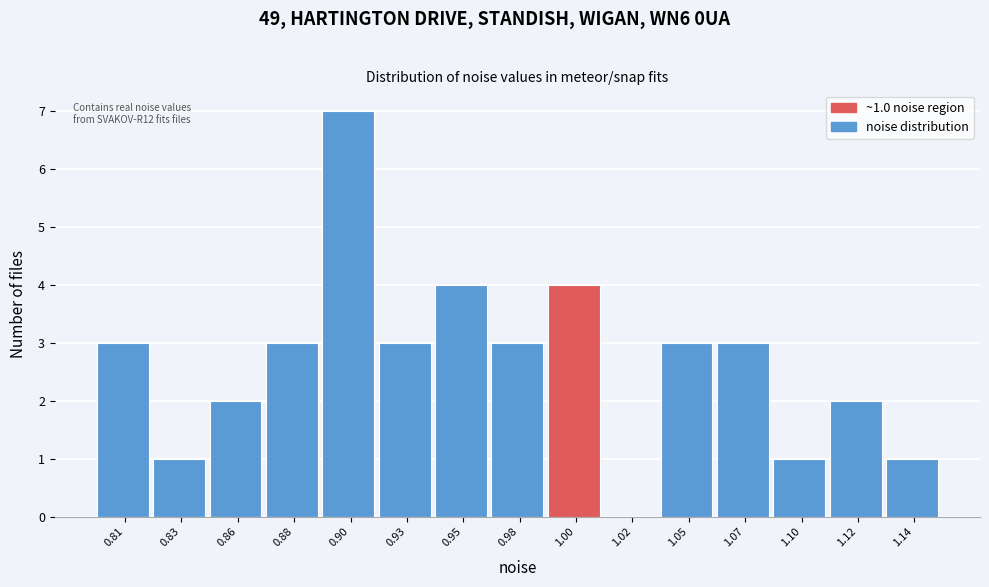

Reading left to right, extract all data points from this chart.

0.81=3	0.83=1	0.86=2	0.88=3	0.90=7	0.93=3	0.95=4	0.98=3	1.00=4	1.02=0	1.05=3	1.07=3	1.10=1	1.12=2	1.14=1